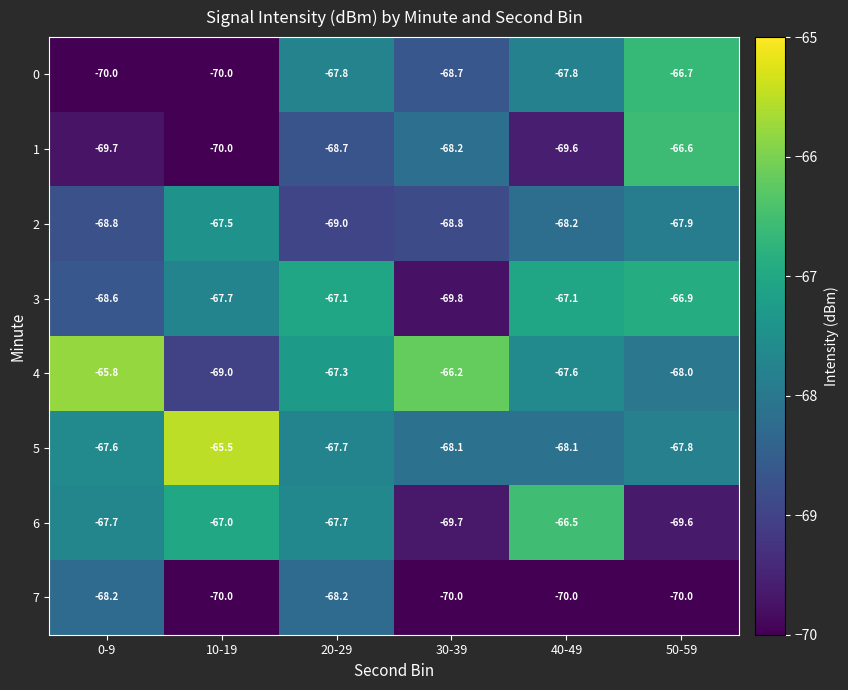

Which label corresponds to the largest value in the chart?

10-19